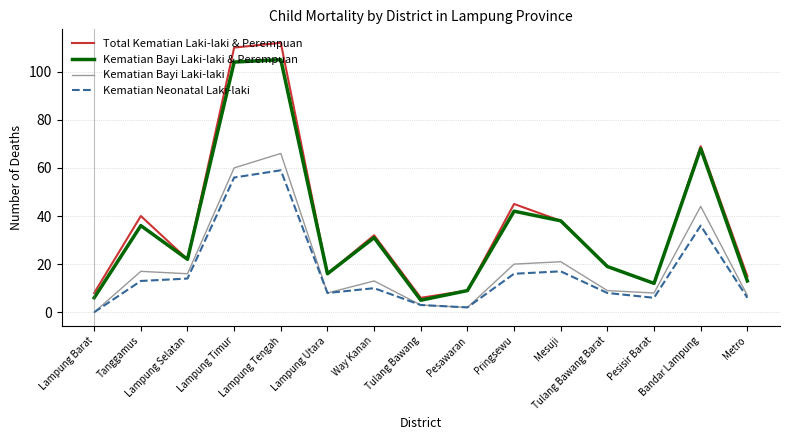

Which series has the largest range (max minus min)?

Total Kematian Laki-laki & Perempuan